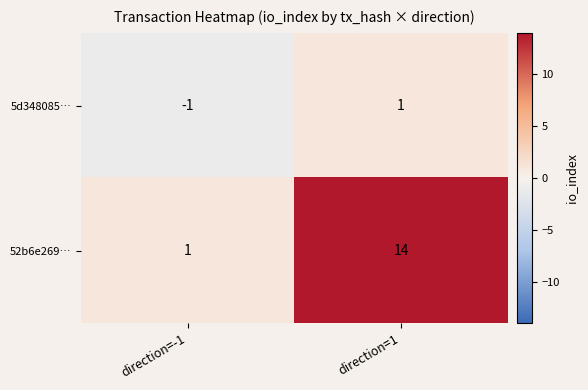

Which series has the largest total across all categories?

52b6e269…